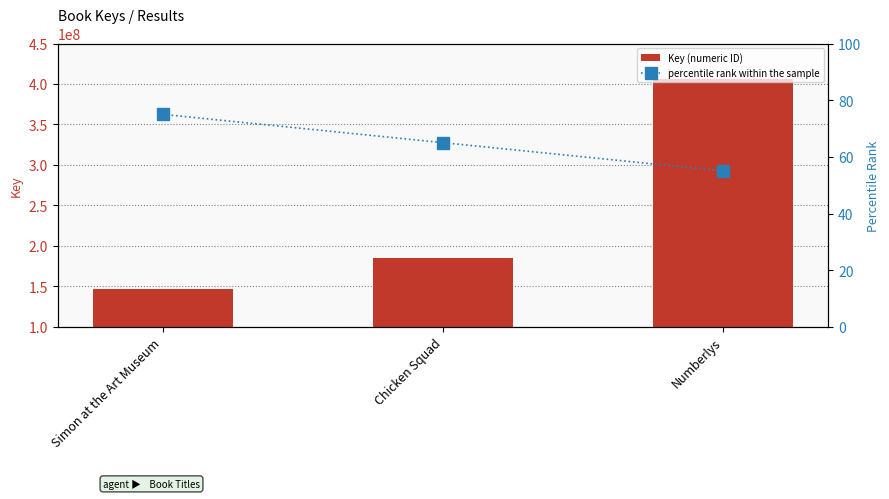

Where is percentile rank within the sample nearest to the value 65?

Chicken Squad